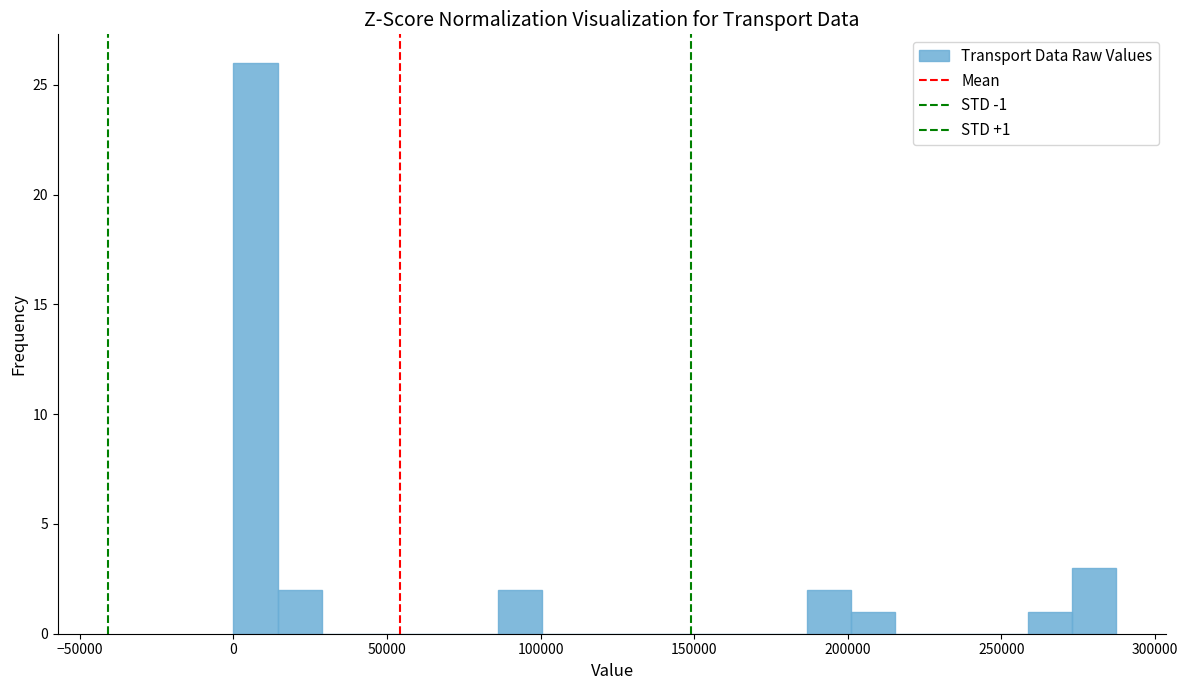

Around what value on the x-axis is the tallest bar? Give the approximate position of its centre, as read against the axis.

5000